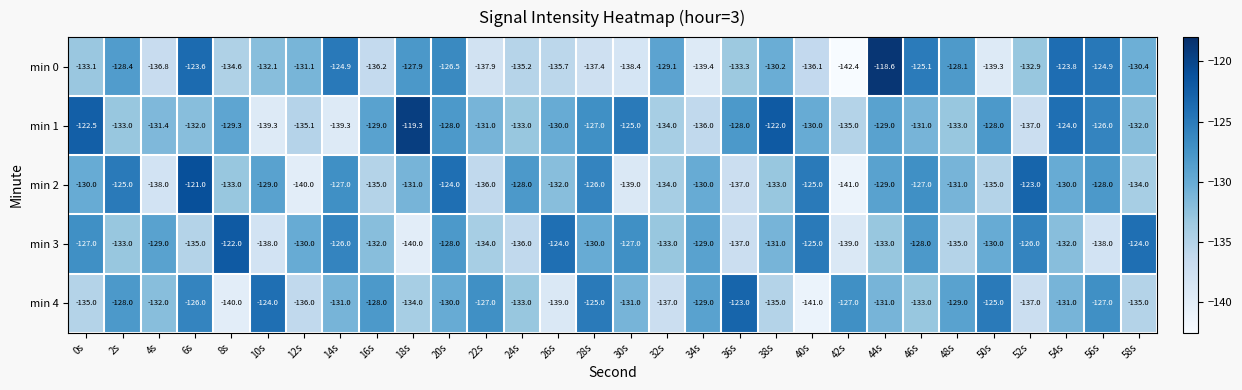

Between 2s and 26s, which series saw the biggest shift?

min 4